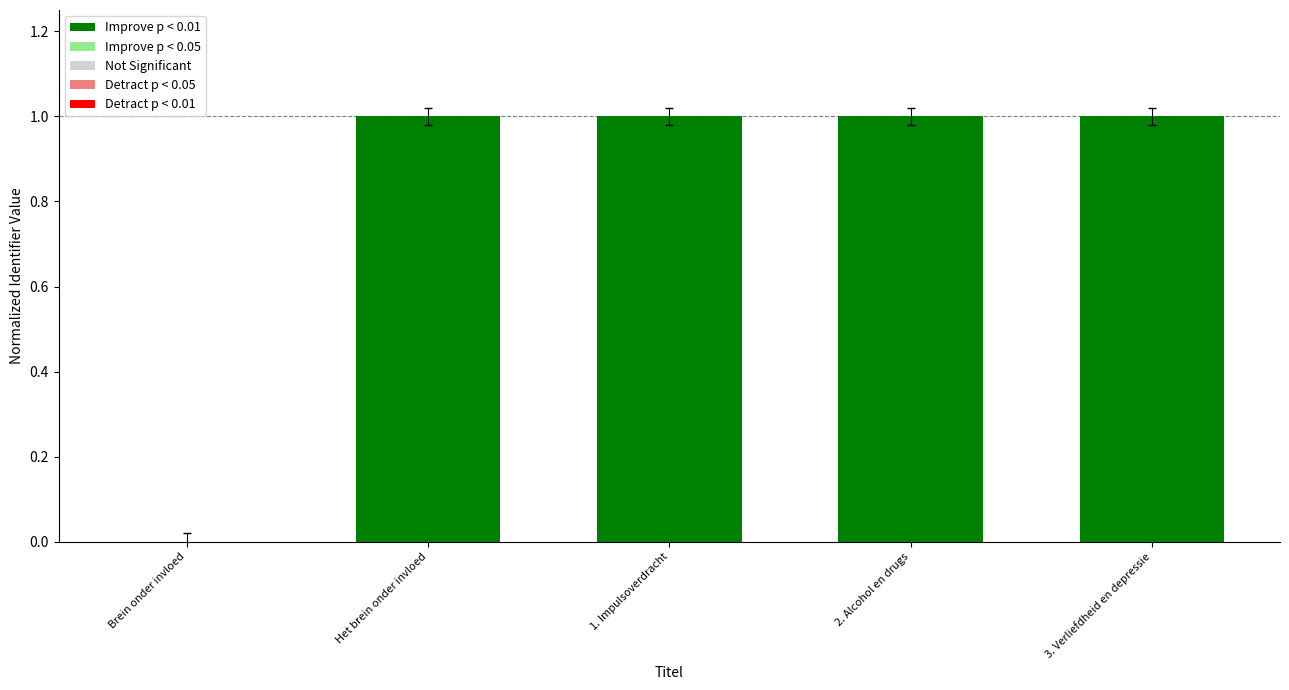

Where is the data nearest to the value 0?

Brein onder invloed